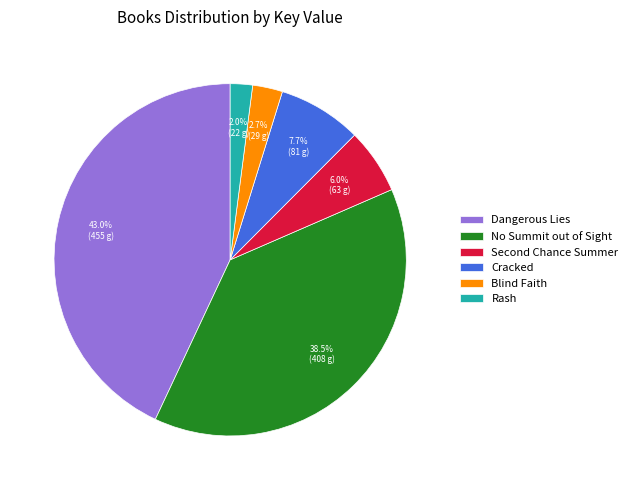

How much of the chart is everything except No Summit out of Sight?

61.5%